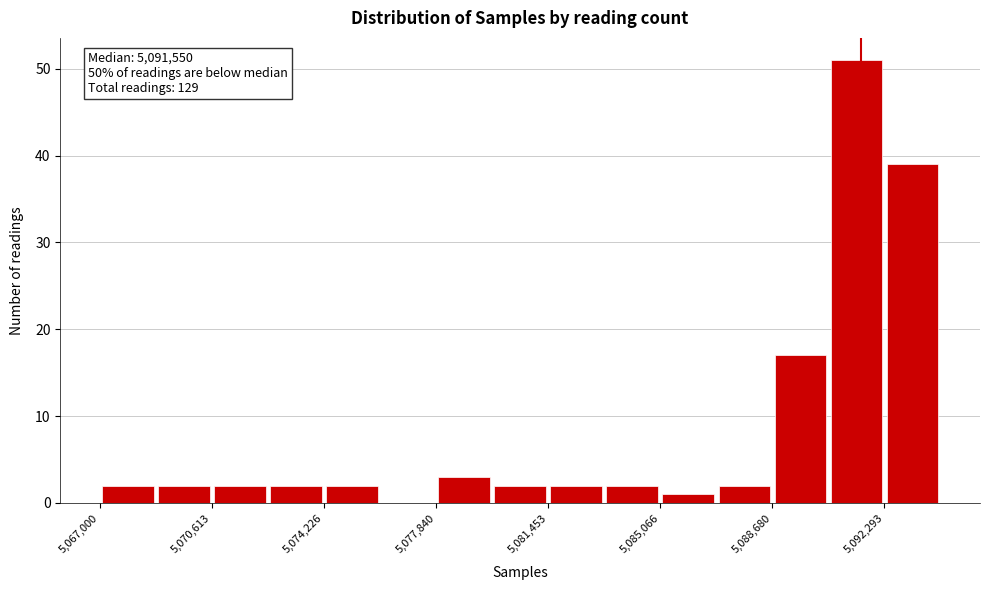

Around what value on the x-axis is the tallest bar? Give the approximate position of its centre, as read against the axis.

5091500